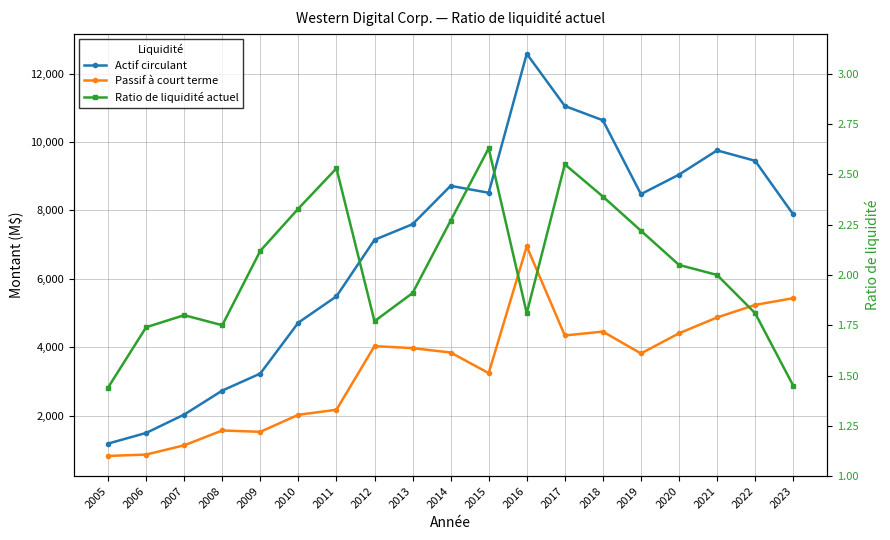

The Actif circulant series shows 1879.9 at 2012. True or false?

False